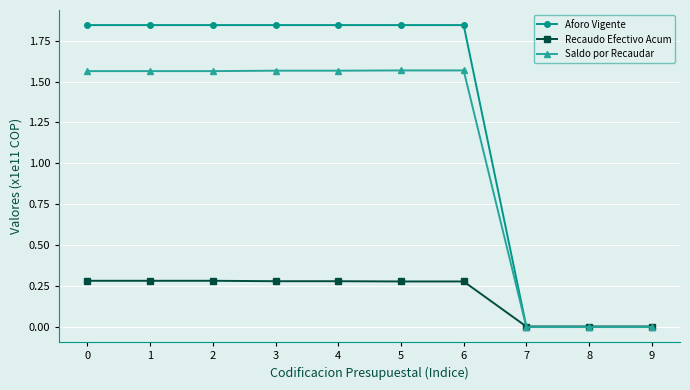

What is the sum of the Aforo Vigente values at 4 and 1?

3.7